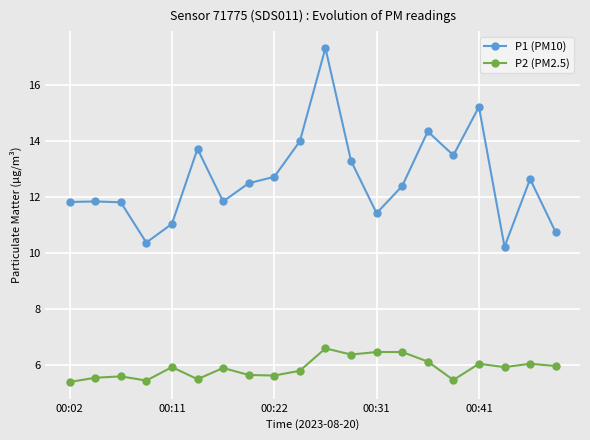

Which series has the largest total across all categories?

P1 (PM10)